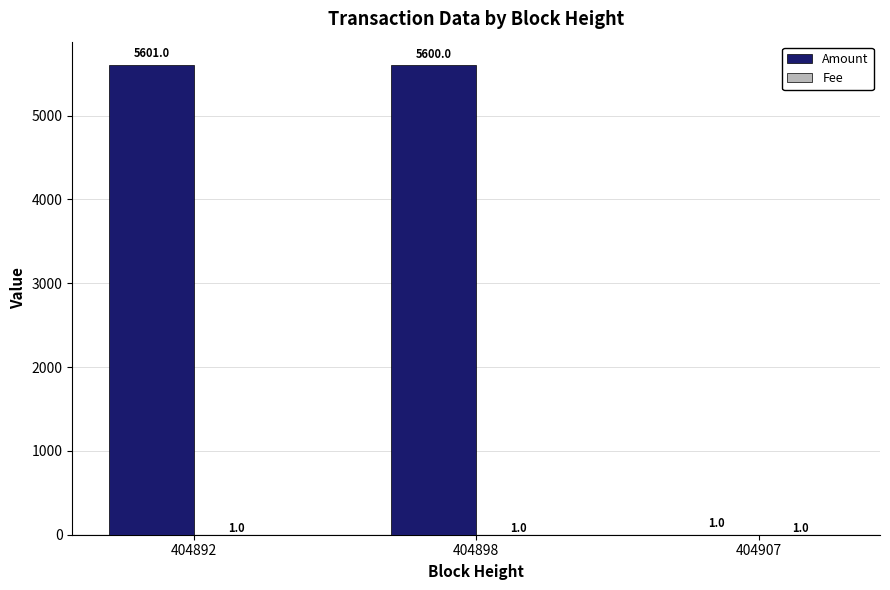

Which category has the highest value across all series?

404892